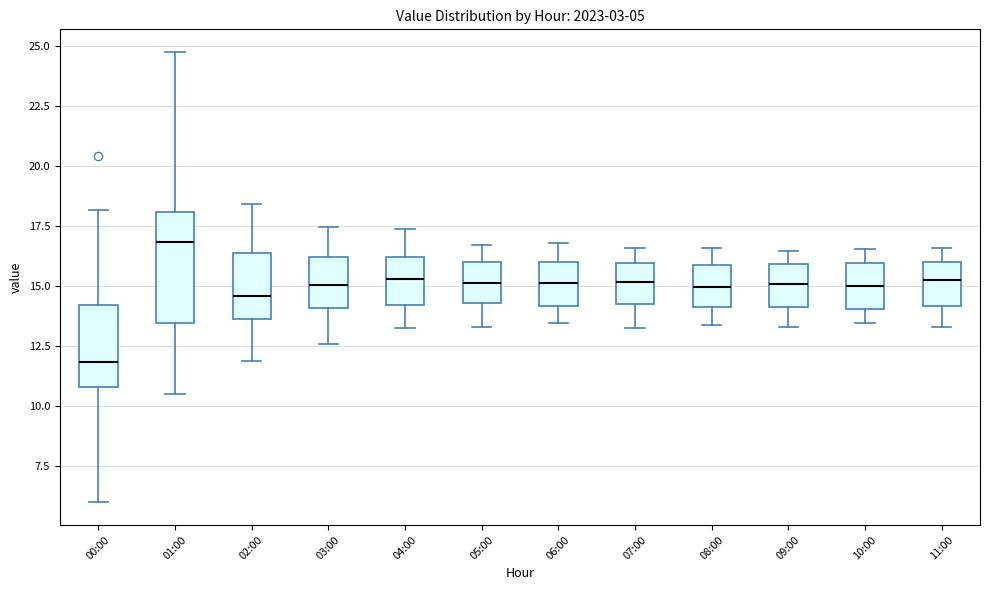

Which box has the highest median line?

01:00